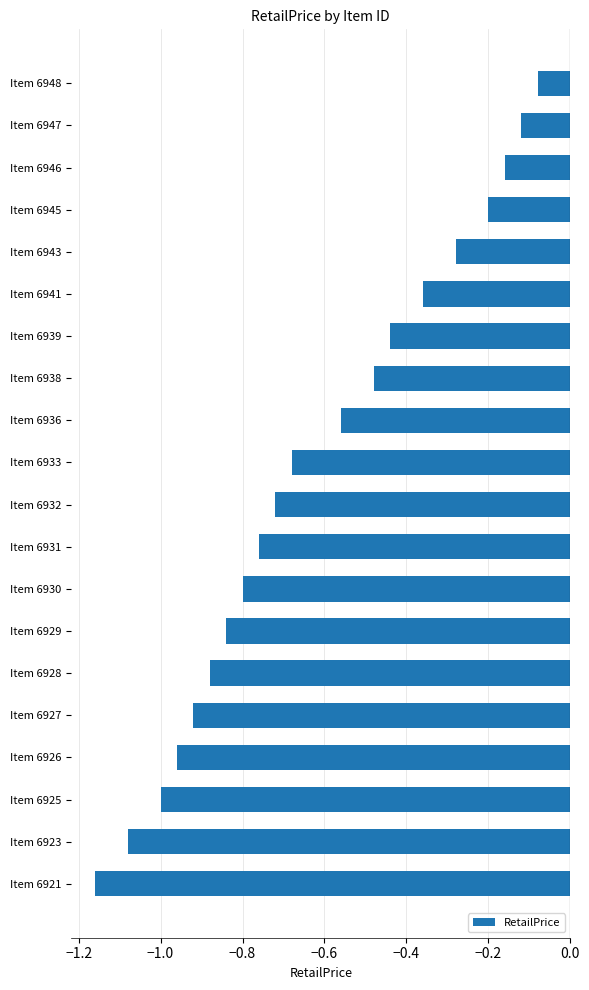

Which label corresponds to the largest value in the chart?

Item 6948